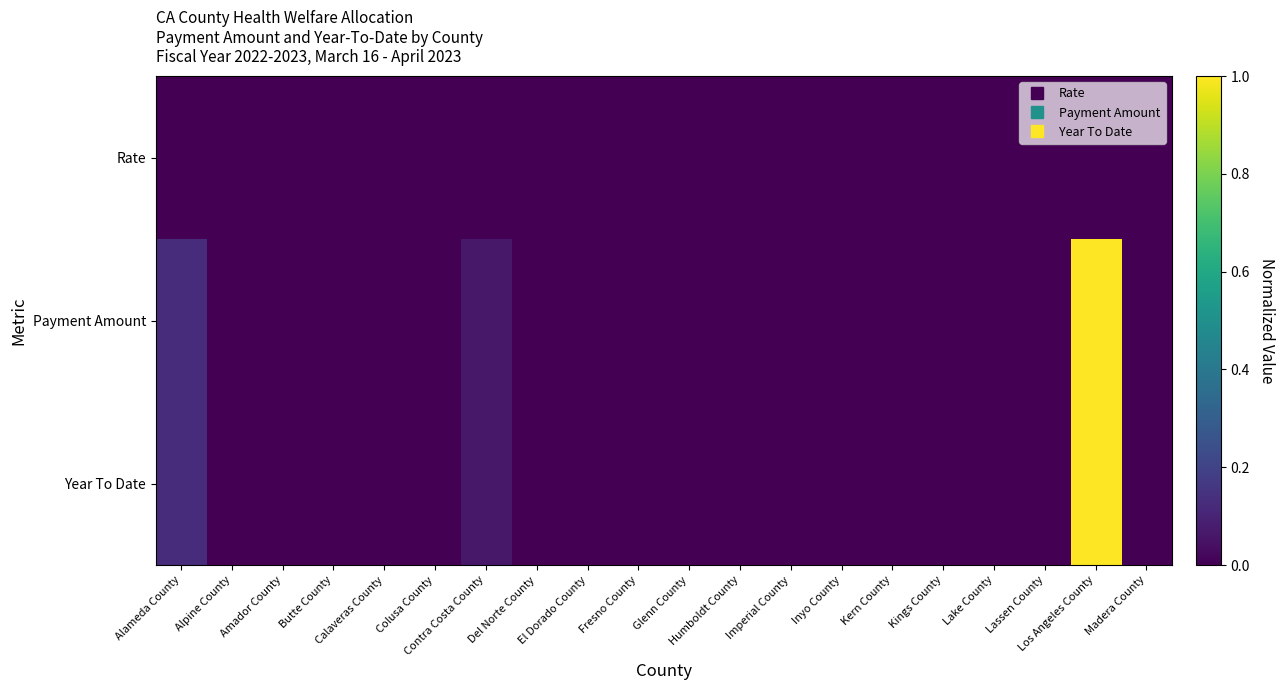

Between Glenn County and Madera County, which series saw the biggest shift?

Year To Date